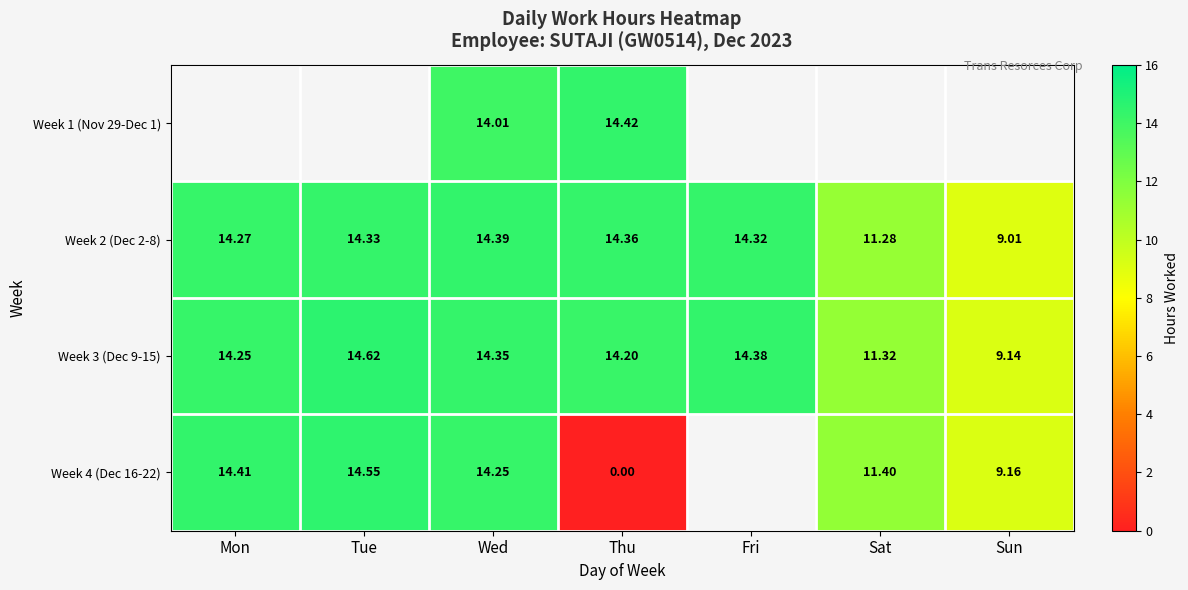

List the labels in order of Week 2 (Dec 2-8) value, smallest first.

Sun, Sat, Mon, Fri, Tue, Thu, Wed